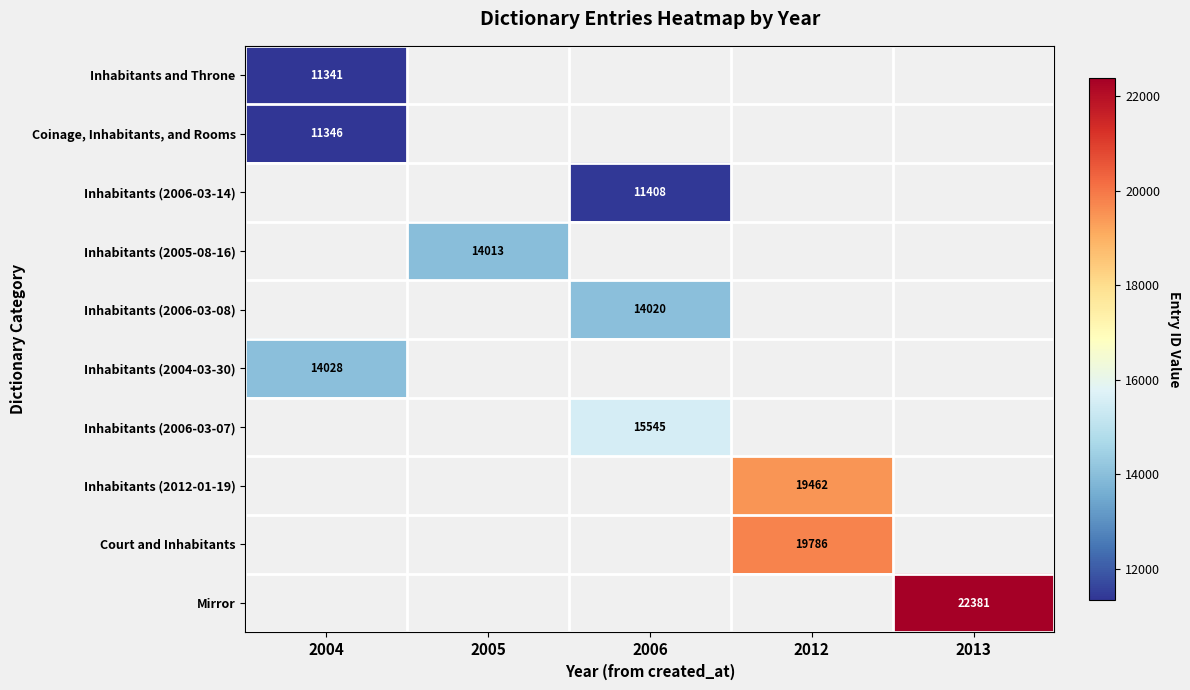

The value of Court and Inhabitants at 2012 is 25936. True or false?

False